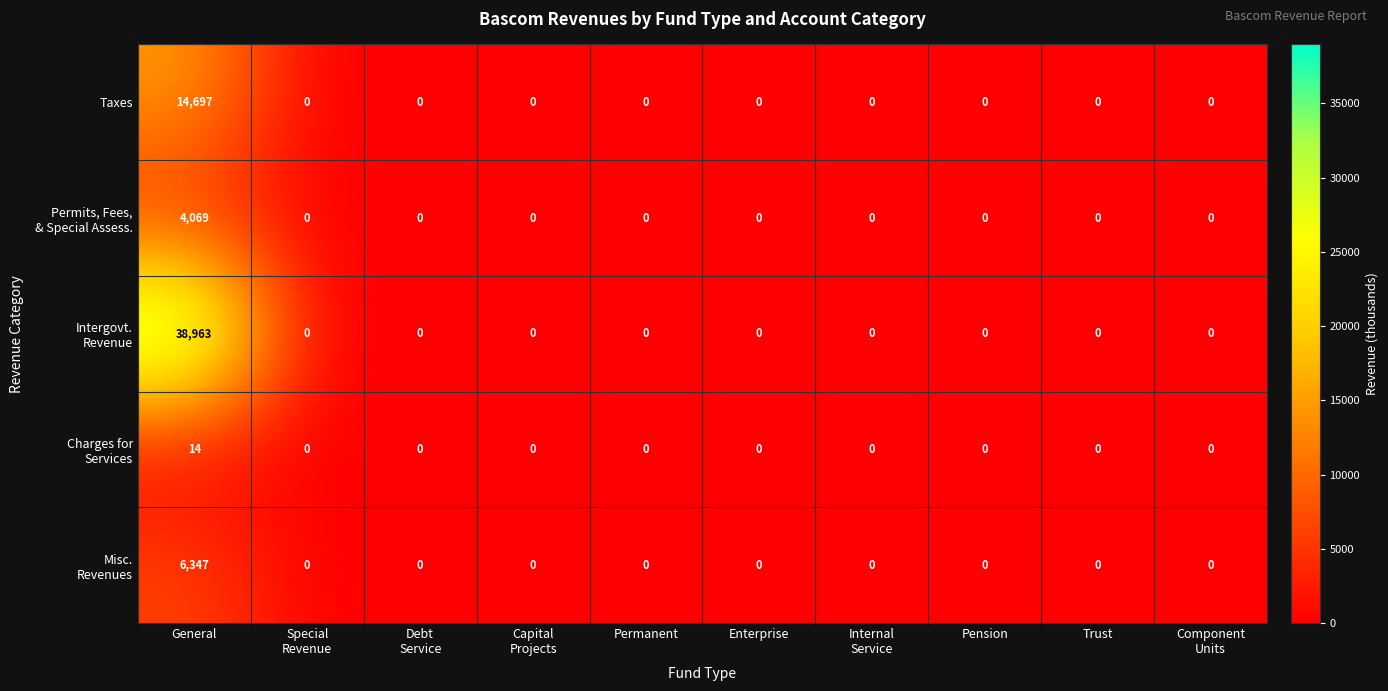

True or false: Taxes has a value of 14697 at General.

True